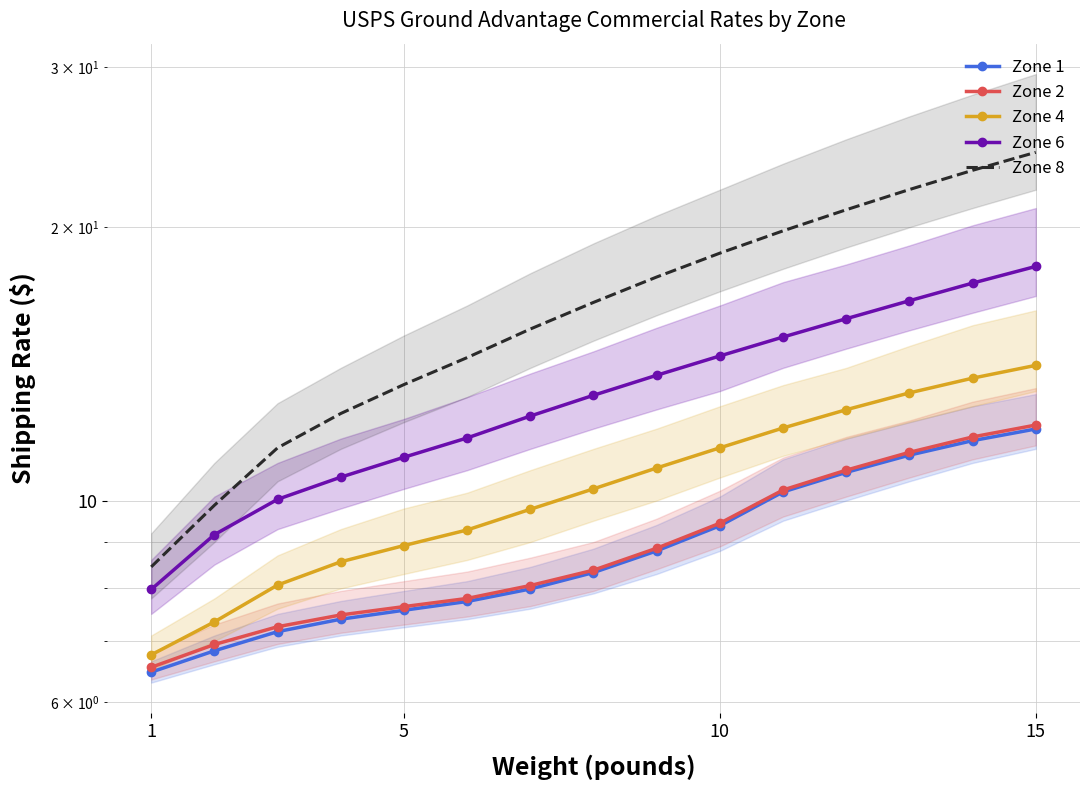

True or false: Zone 6 and Zone 1 intersect in this chart.

False